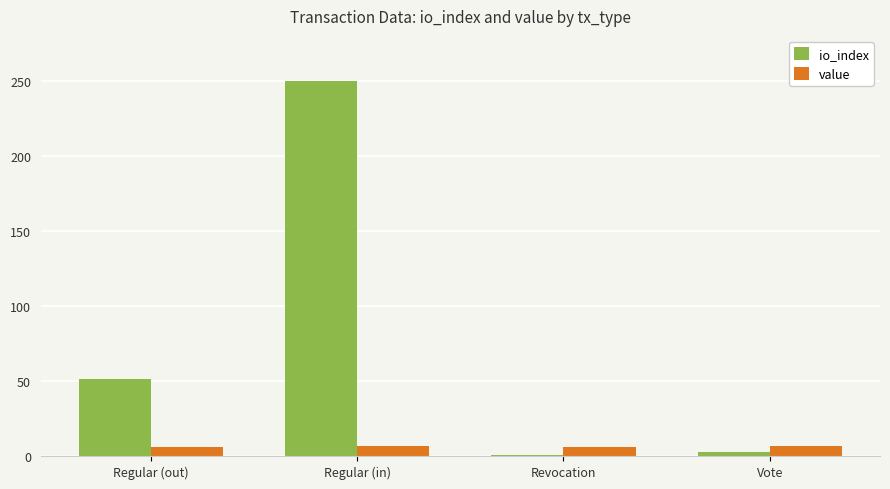

What are all the series names shown in the legend?

io_index, value